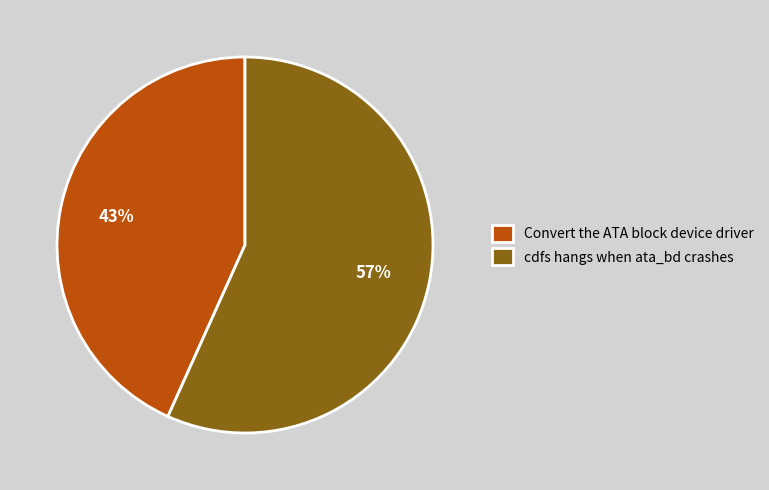

Approximately how many times larger is the value at Convert the ATA block device driver compared to cdfs hangs when ata_bd crashes?

0.8